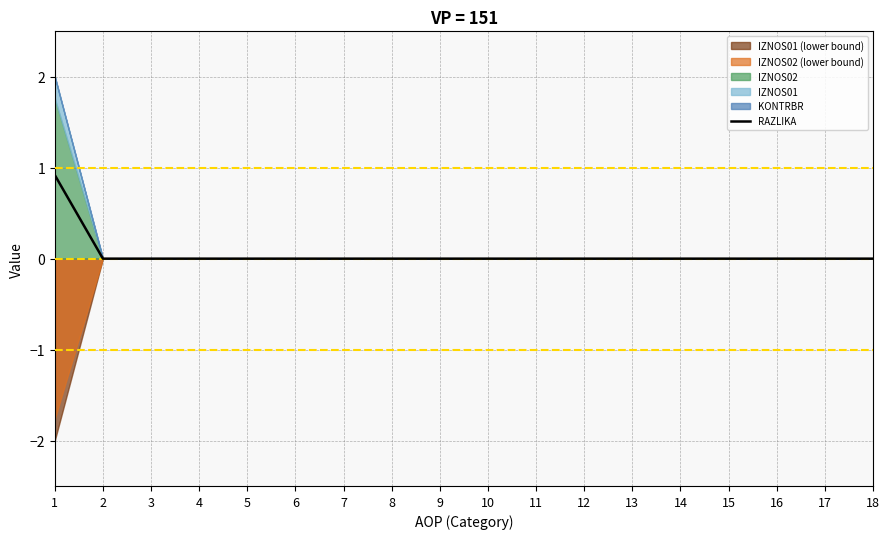

Reading left to right, extract all data points from this chart.

0.9	0.0	0.0	0.0	0.0	0.0	0.0	0.0	0.0	0.0	0.0	0.0	0.0	0.0	0.0	0.0	0.0	0.0